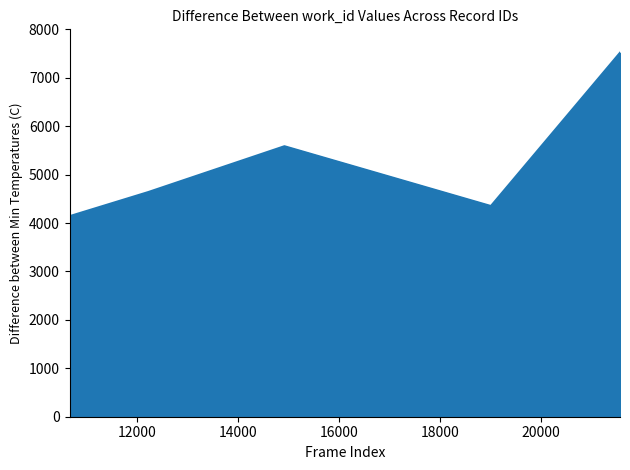

What is the sum of all values?

26234